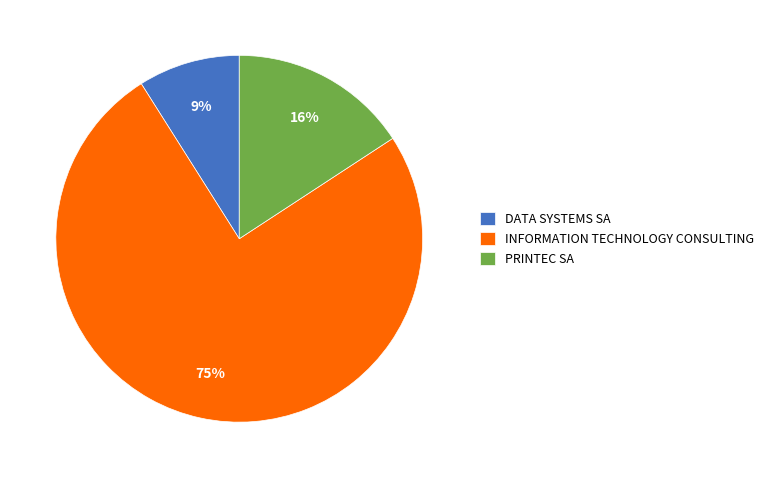

True or false: PRINTEC SA accounts for 16% of the total.

True